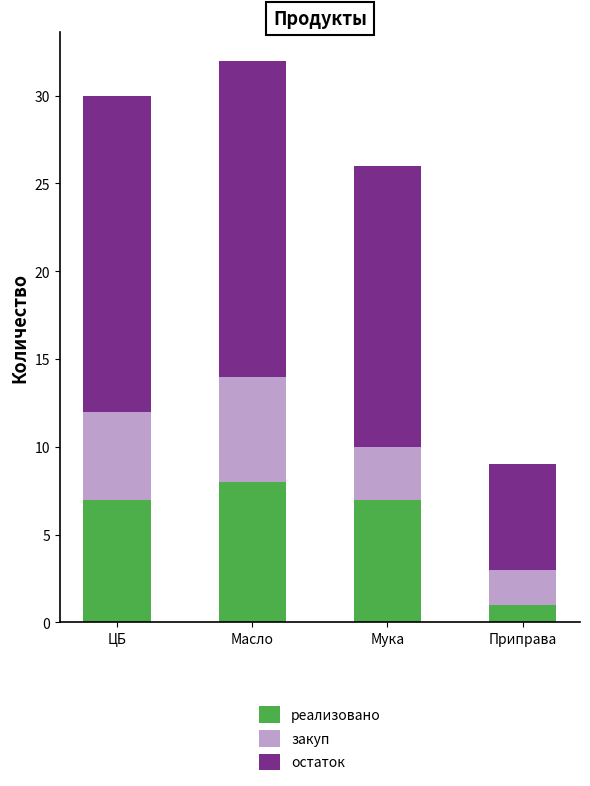

What is the difference between the maximum and minimum values in the реализовано series?

7